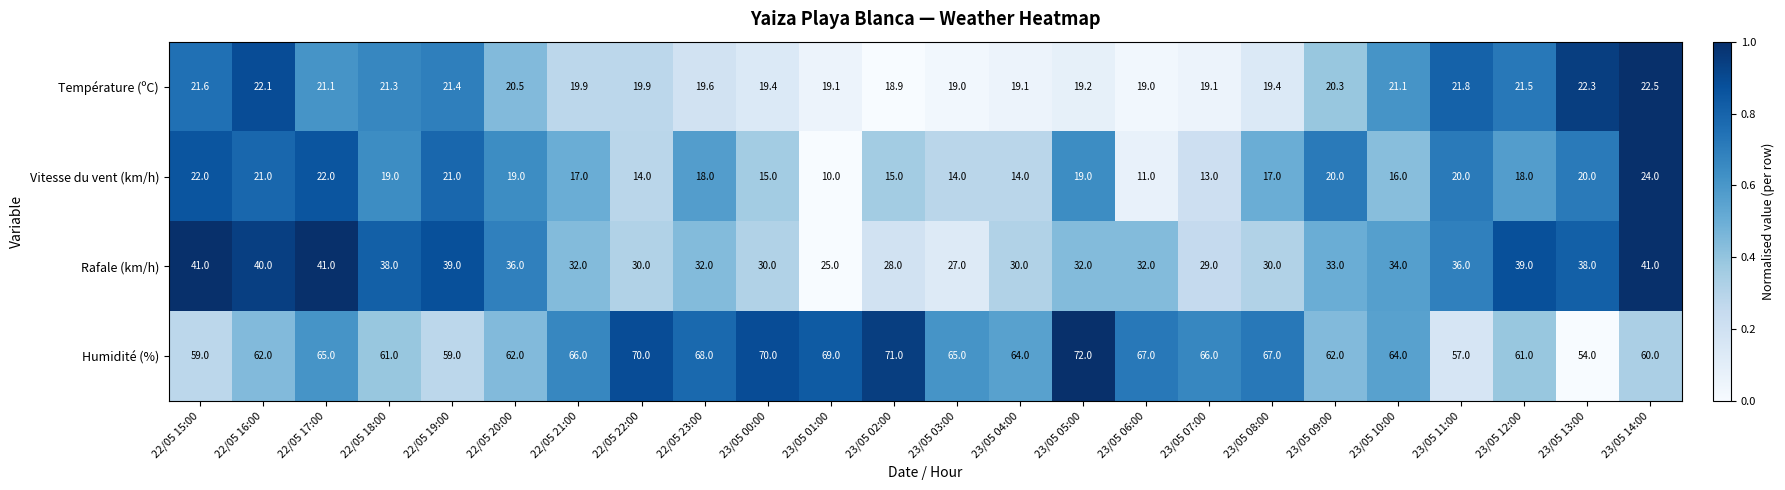

Count the number of categories in the chart.

24